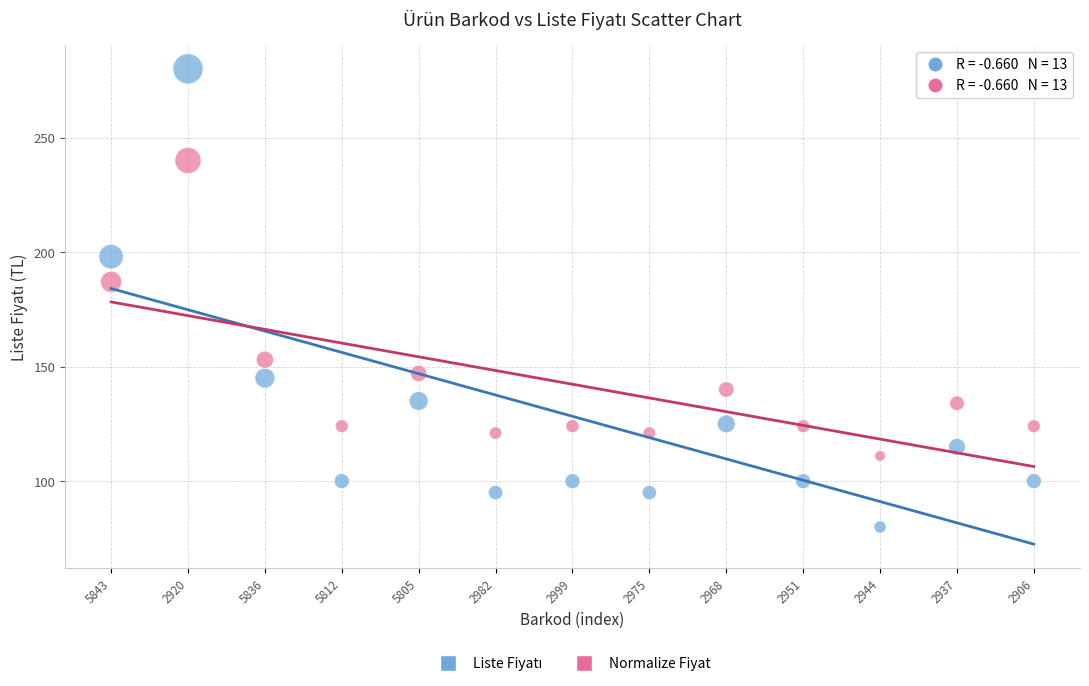

In the Normalize Fiyat series, what Y value is closest to 175?

187